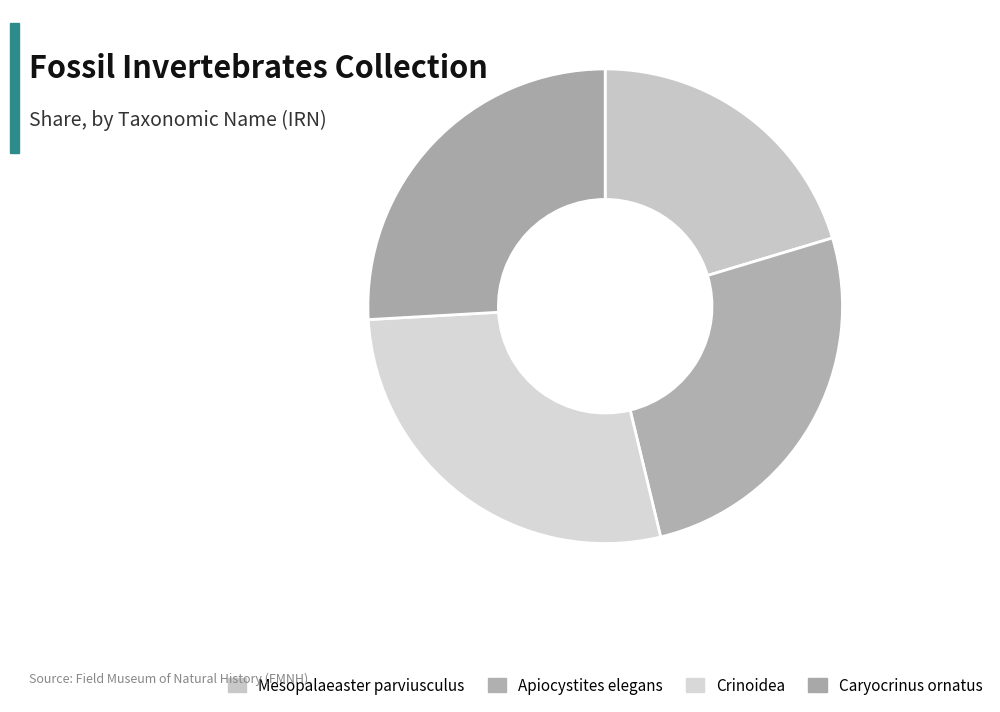

What percentage is NOT represented by Caryocrinus ornatus?

74.1%